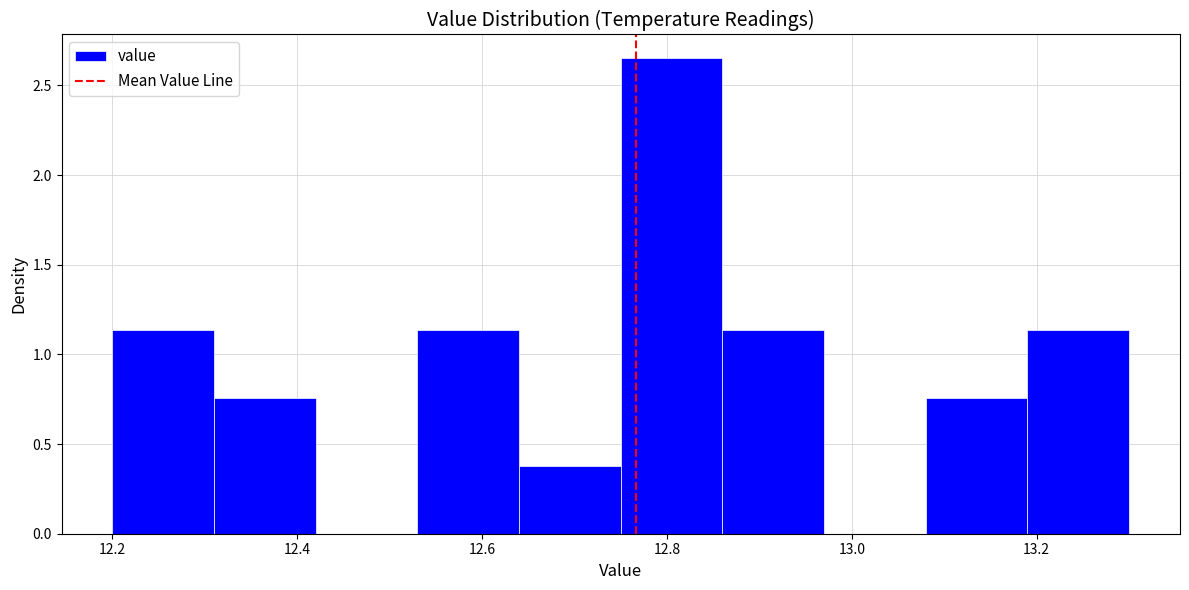

What is the height of the bar covering 12.31 to 12.42 on the x-axis? Neither the bar edges nor the heights are printed on the chart, so give them approximately, as read against the axes.

0.75